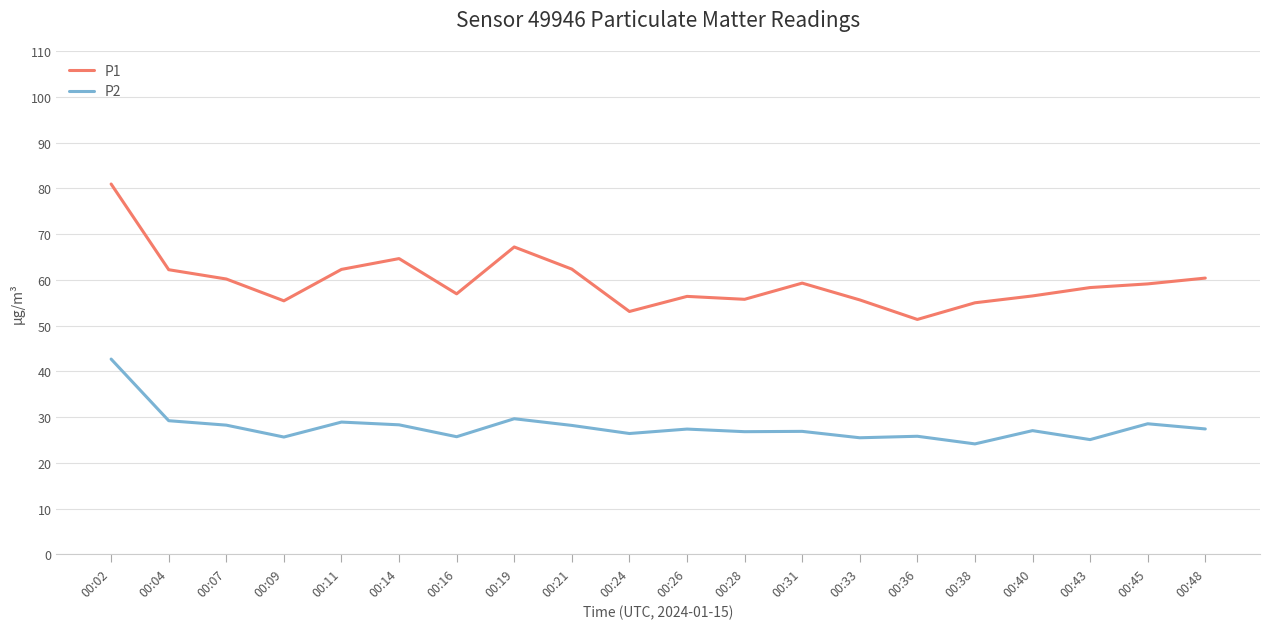

In P2, how many points are higher than both neighbors (excluding endpoints)?

7